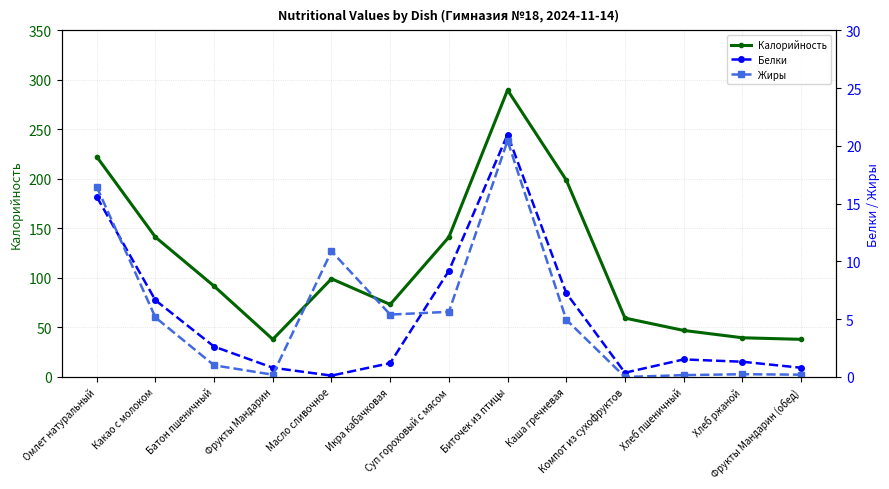

What is the total value across all series at Фрукты Мандарин?

39.0